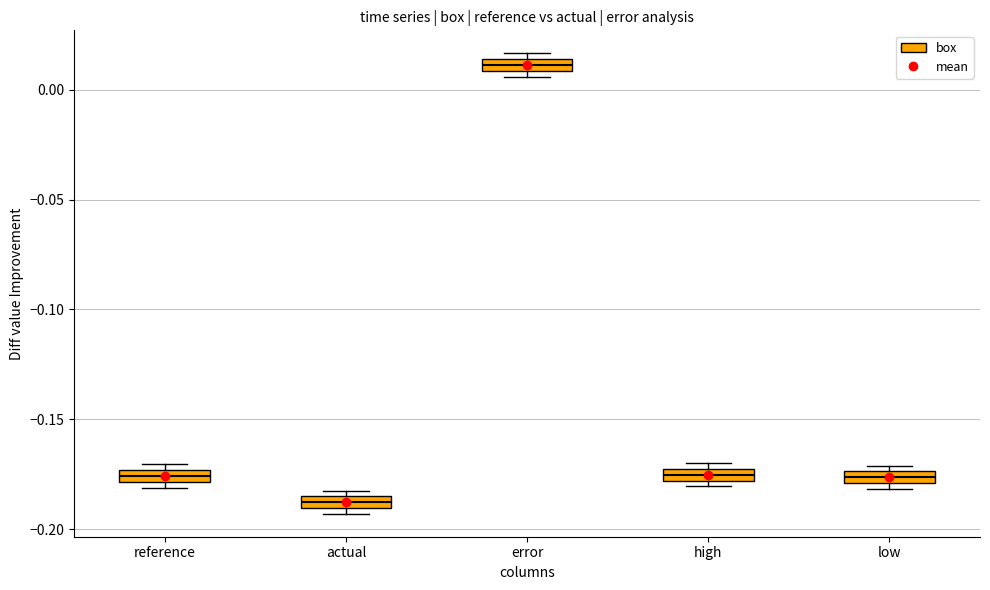

Where is the upper edge of the box for actual on the y-axis? The values are not printed on the chart, so give them approximately, as read against the axis.

-0.185